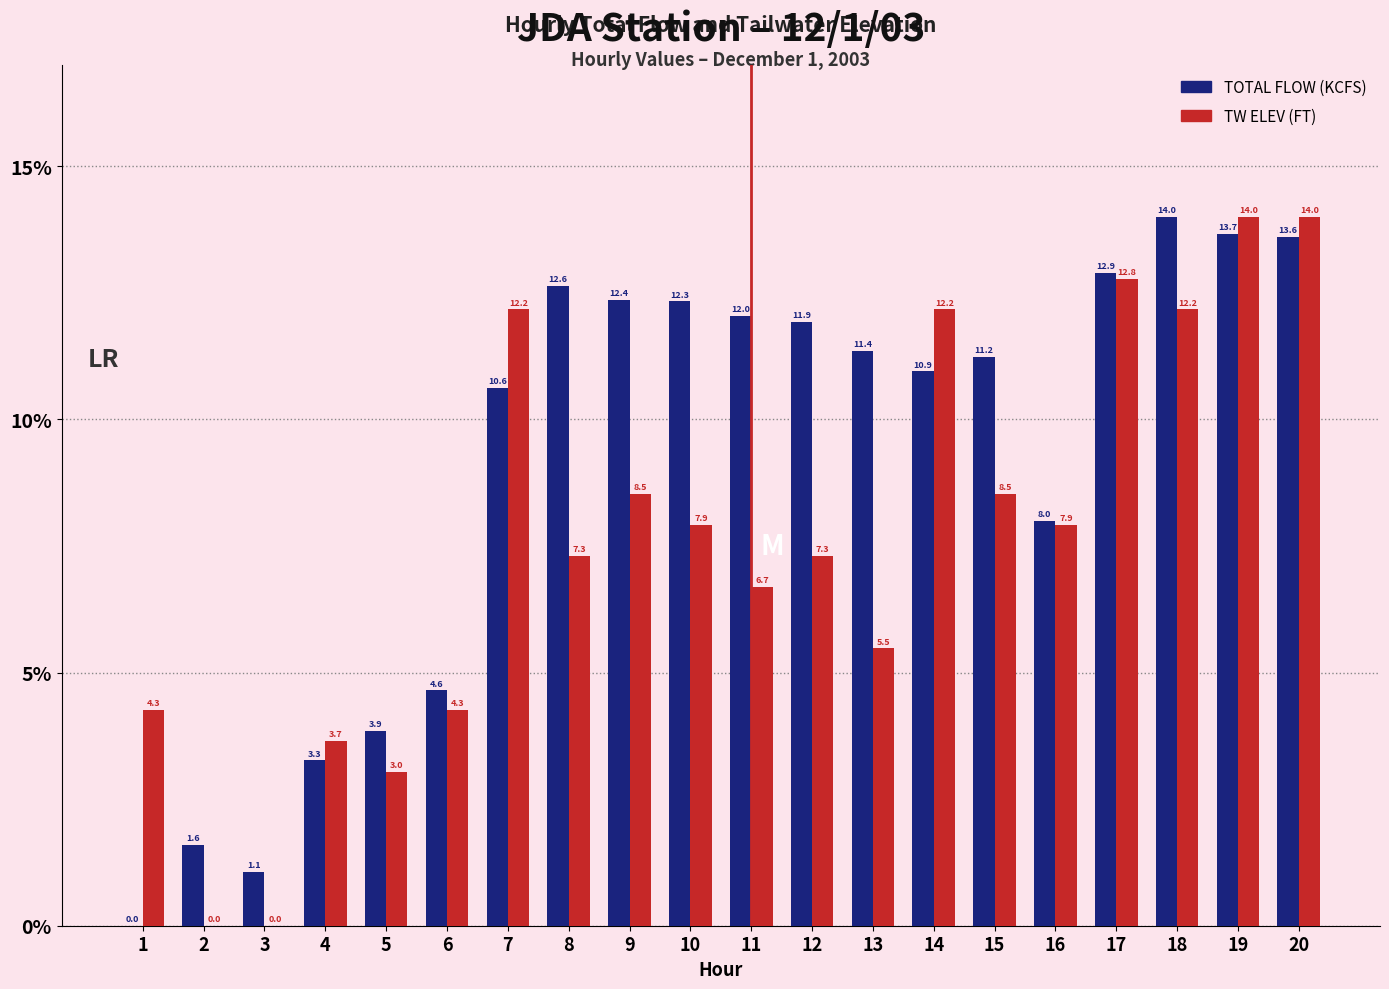

Reading left to right, what are all the values shown in this chart?

TOTAL FLOW (KCFS): 1=0.0	2=1.6	3=1.1	4=3.3	5=3.9	6=4.6	7=10.6	8=12.6	9=12.4	10=12.3	11=12.0	12=11.9	13=11.4	14=10.9	15=11.2	16=8.0	17=12.9	18=14.0	19=13.7	20=13.6
TW ELEV (FT): 1=4.3	2=0.0	3=0.0	4=3.7	5=3.0	6=4.3	7=12.2	8=7.3	9=8.5	10=7.9	11=6.7	12=7.3	13=5.5	14=12.2	15=8.5	16=7.9	17=12.8	18=12.2	19=14.0	20=14.0